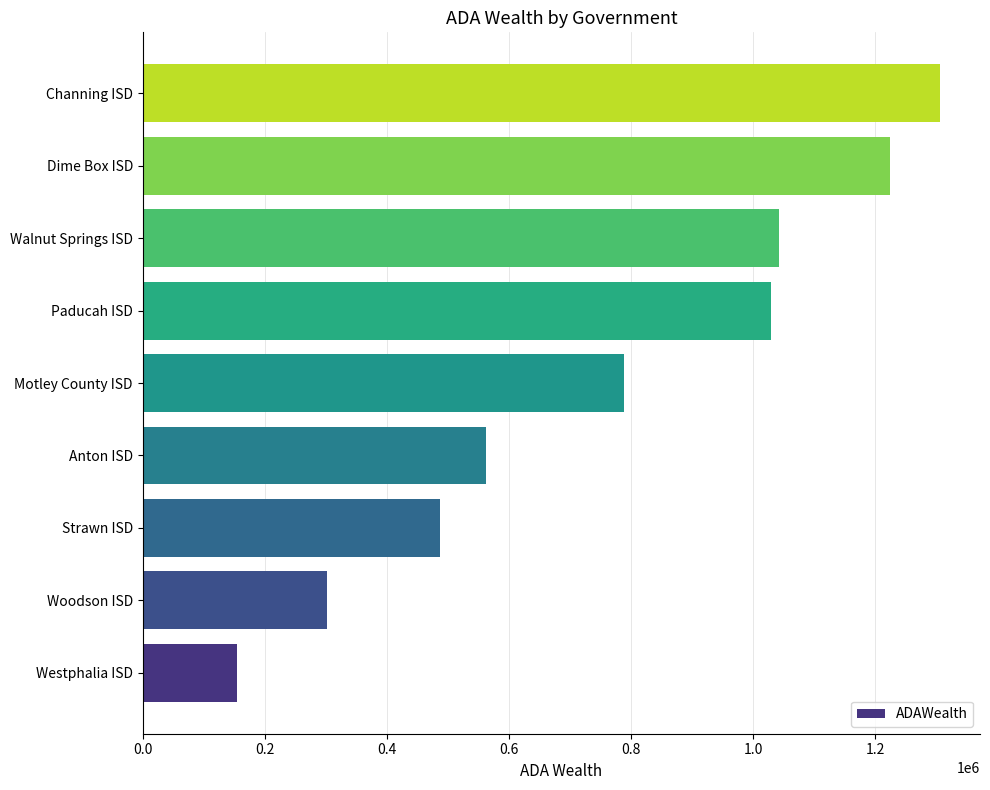

What is the minimum value shown in the chart?

154915.8